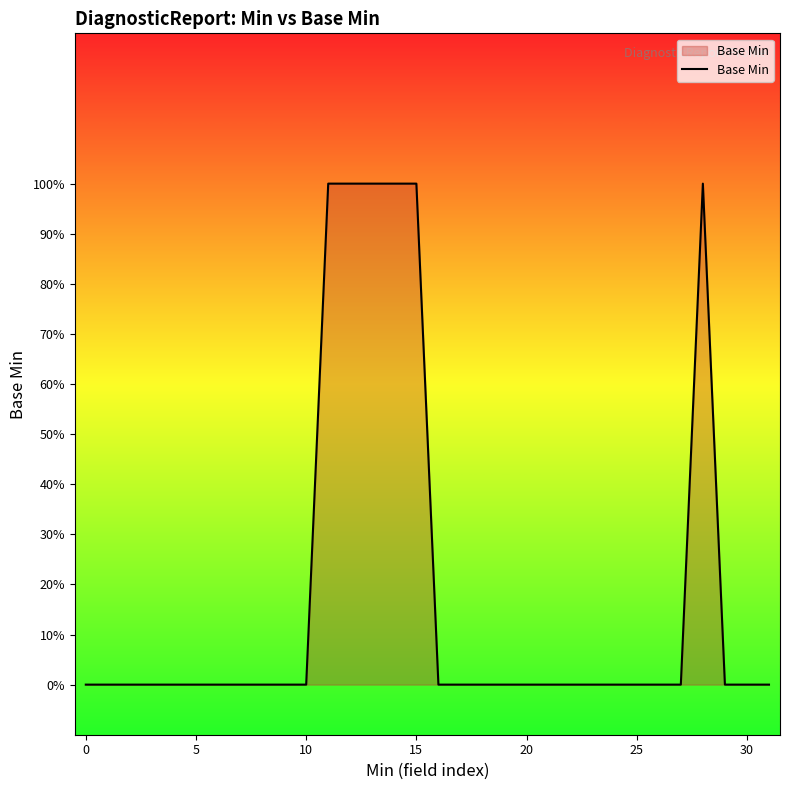

Is this an area chart (filled region under the line)?

Yes